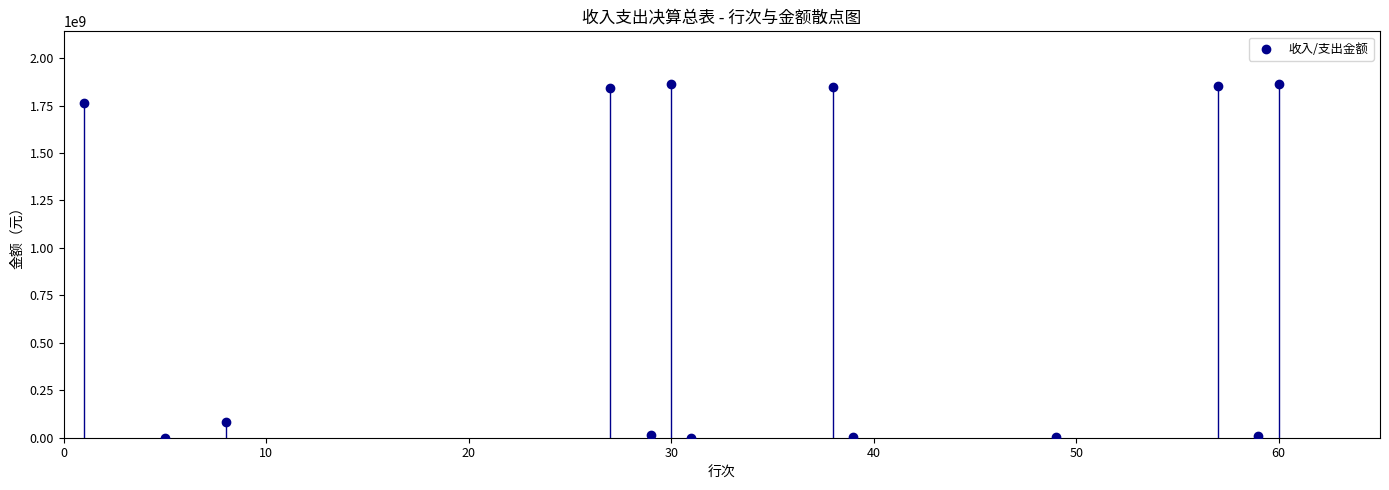

What is the range of Y values (max minus min)?

1861464538.8